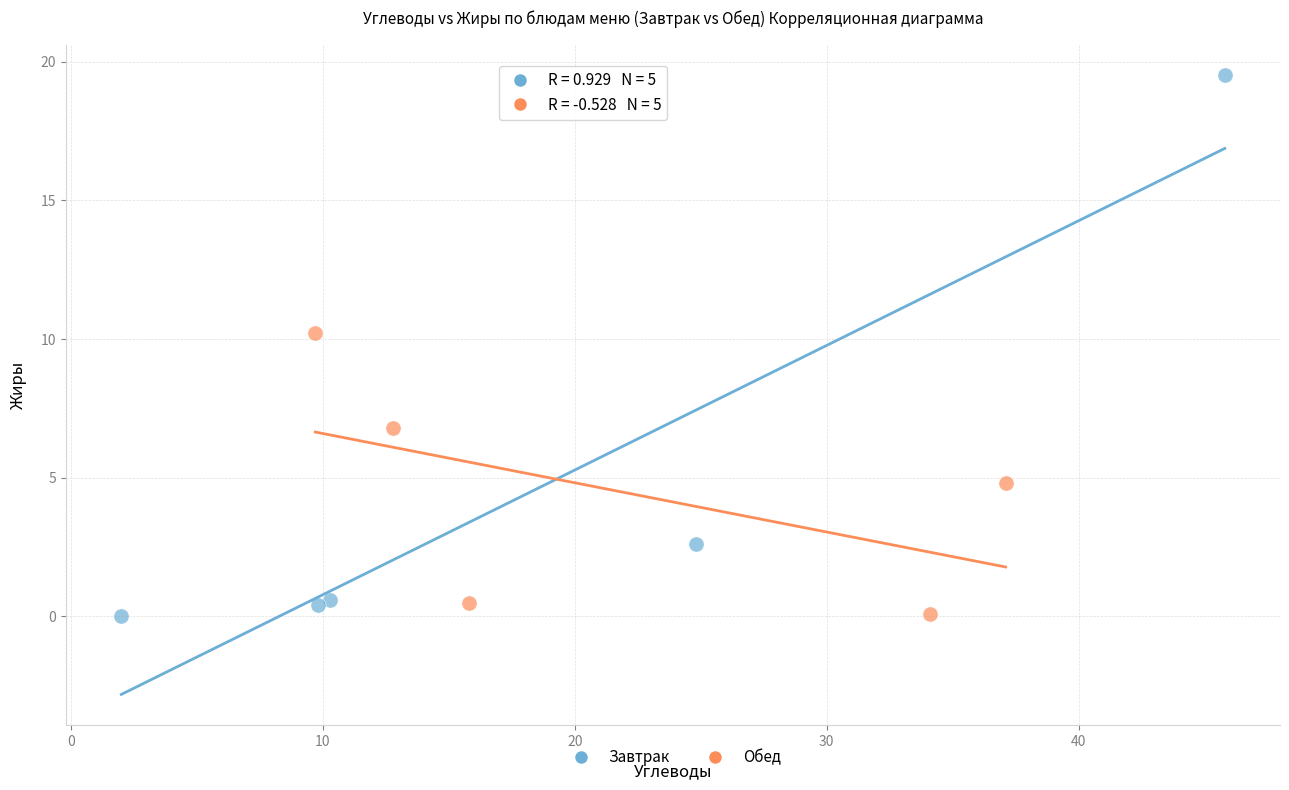

Which series contains the highest Y value?

Завтрак